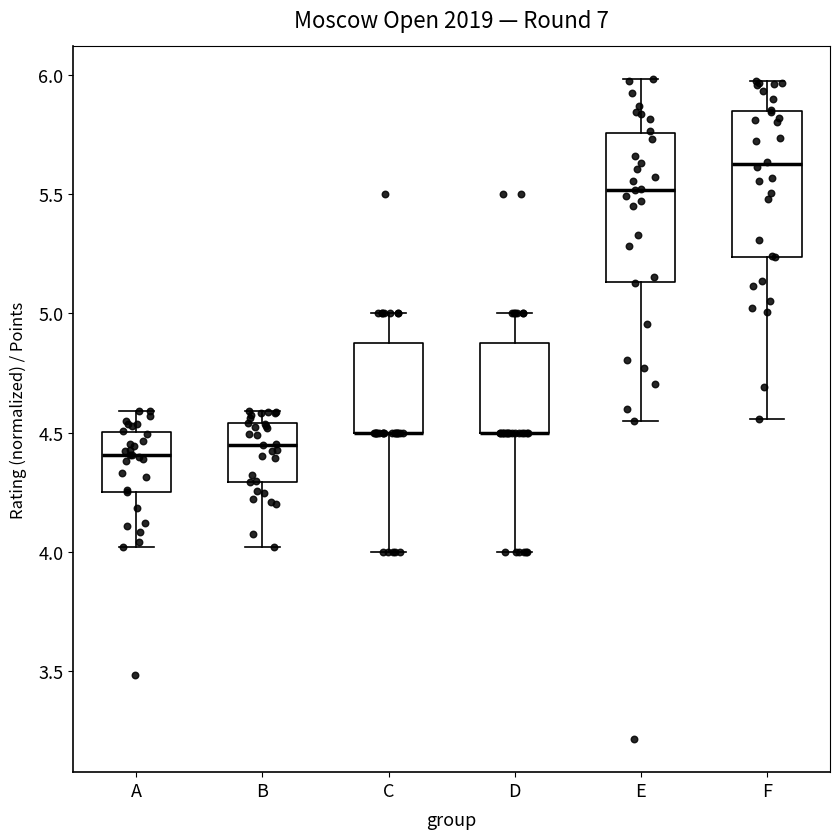

Where does the upper whisker of the box for E end on the y-axis? The values are not printed on the chart, so give them approximately, as read against the axis.

6.00